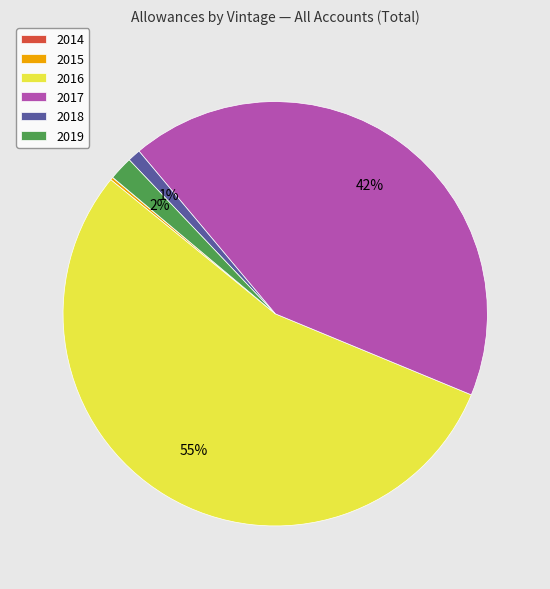

Is there any slice that represents more than half of the pie?

Yes